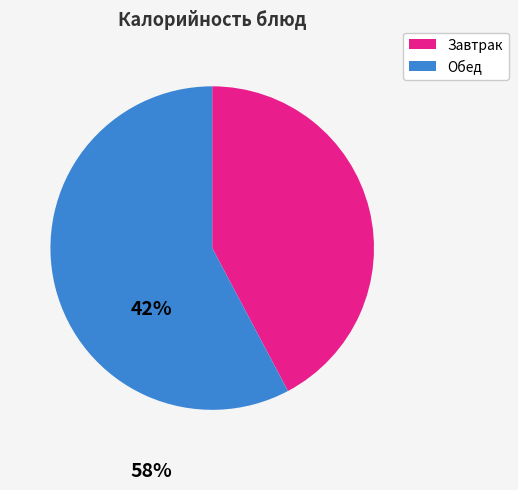

How many segments does this pie chart have?

2